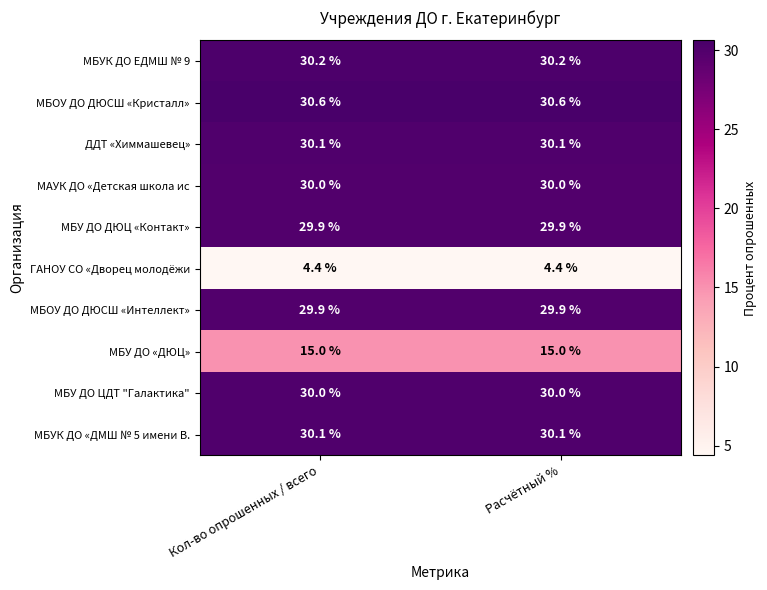

What is the maximum value shown in the chart?

30.6